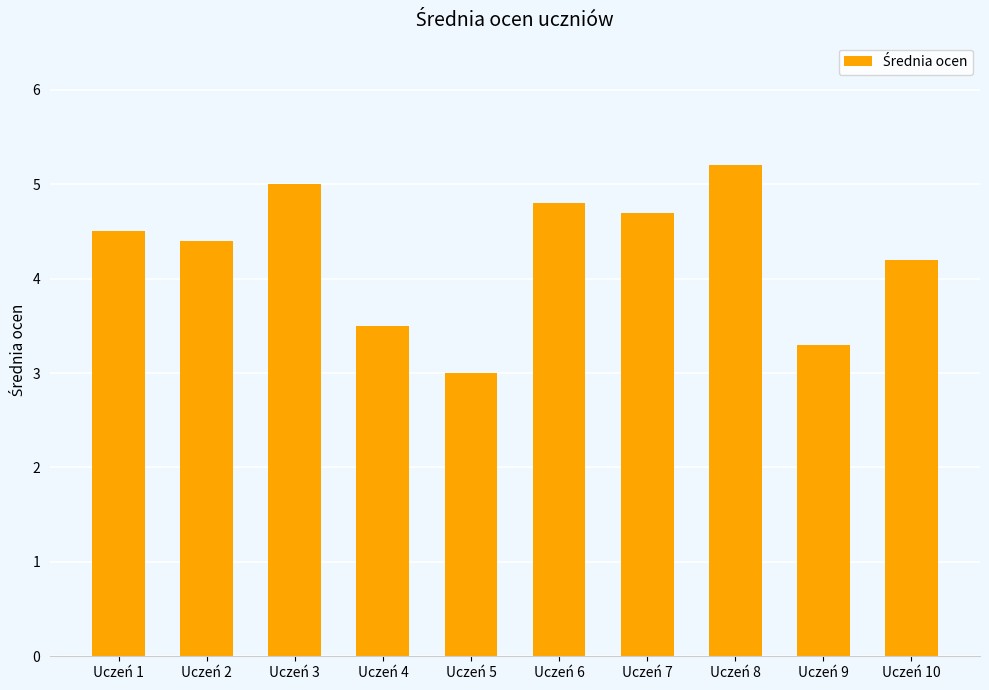

What is the ratio of the value at Uczeń 1 to the value at Uczeń 5?

1.5